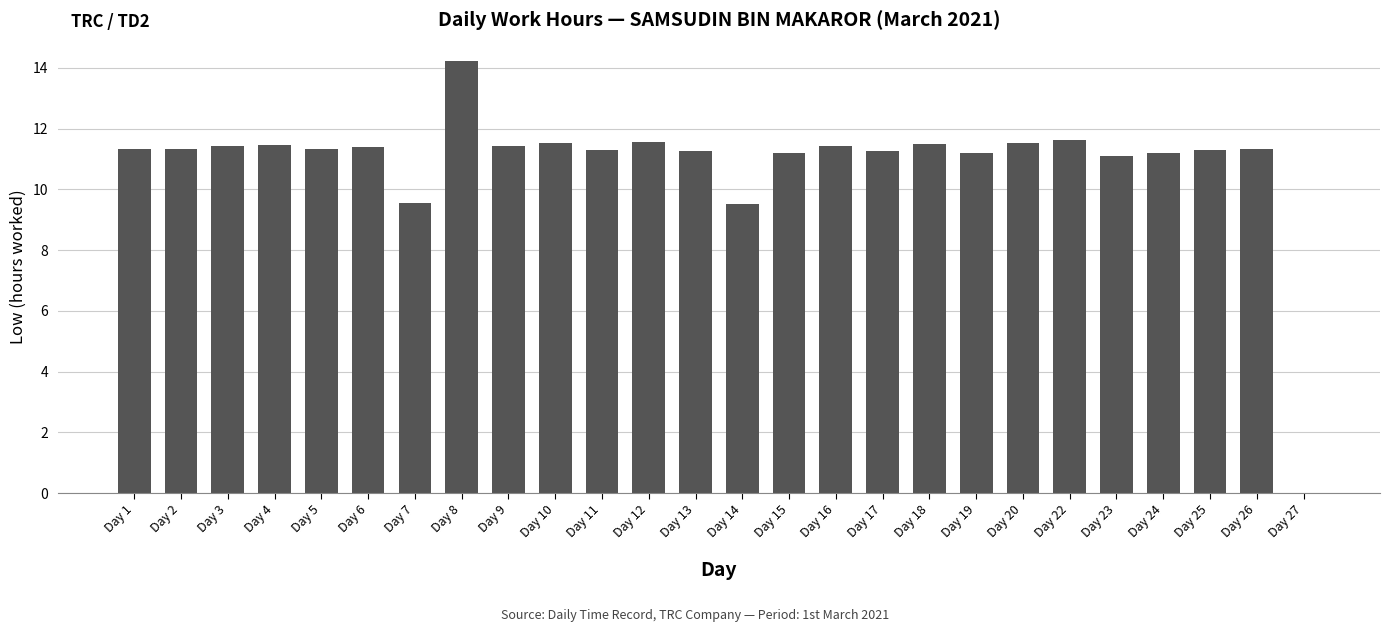

Does the chart contain stacked bars?

No